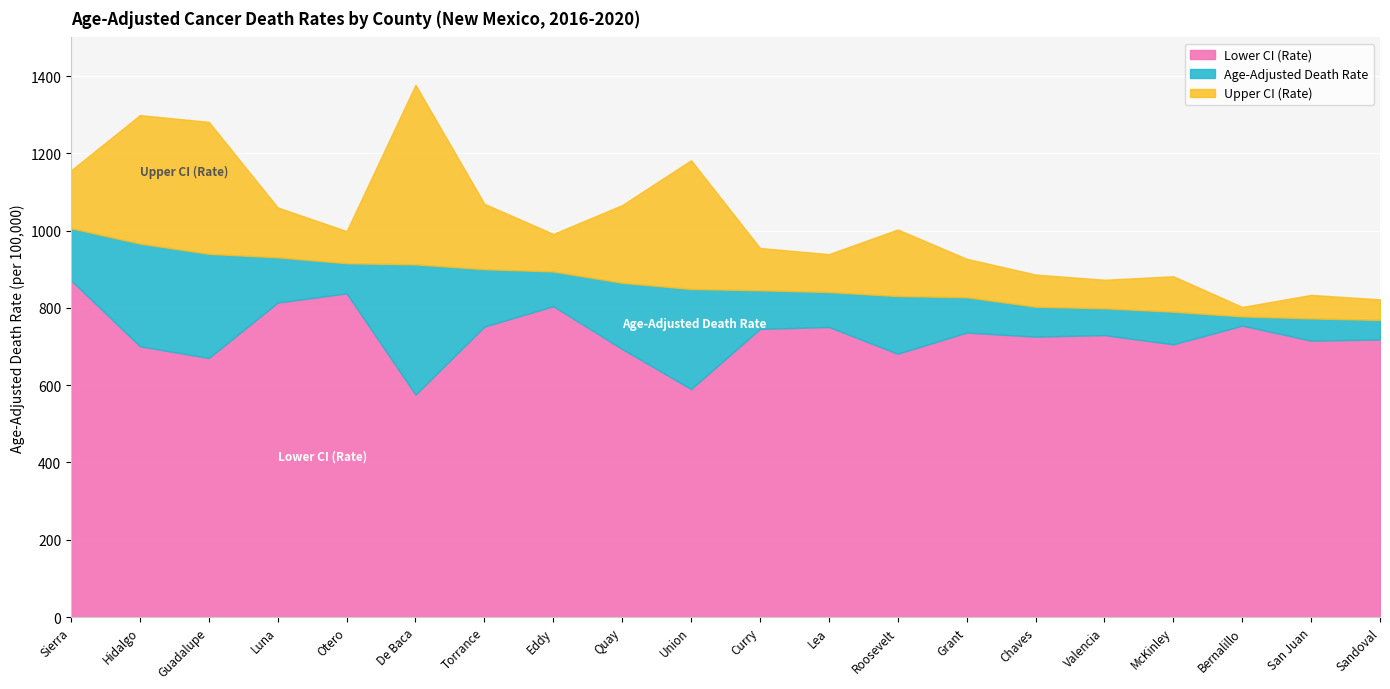

What is the total value across all series at Union?

1182.2